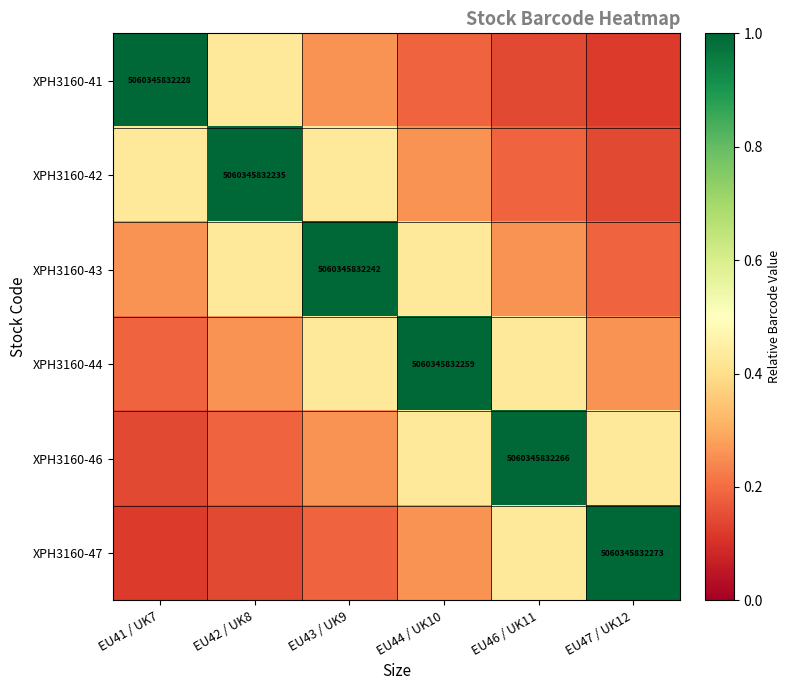

At which category is the sum across all series the highest?

EU44 / UK10